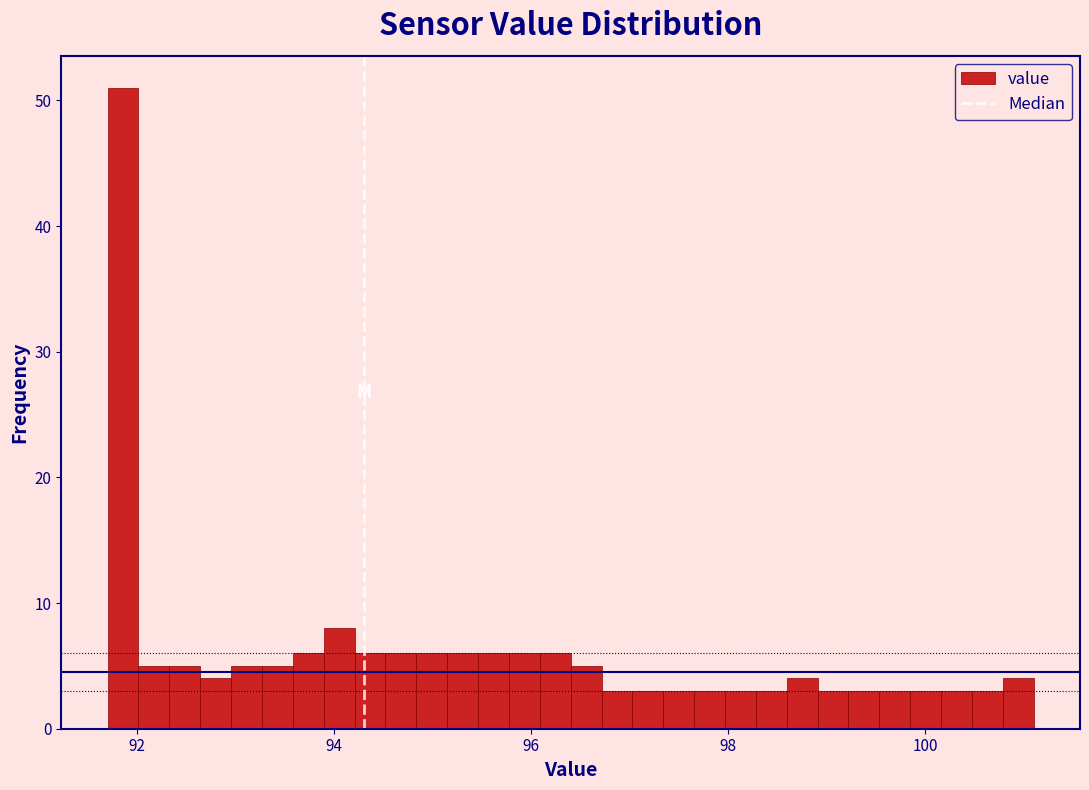

Read against the x-axis, roughly where is the centre of the tallest bar?

91.8